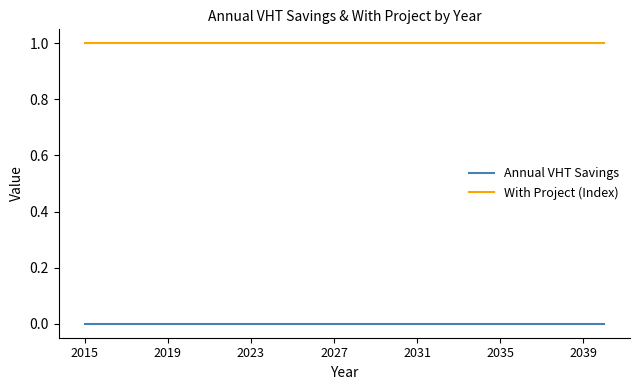

True or false: Annual VHT Savings and With Project (Index) cross at least once.

False